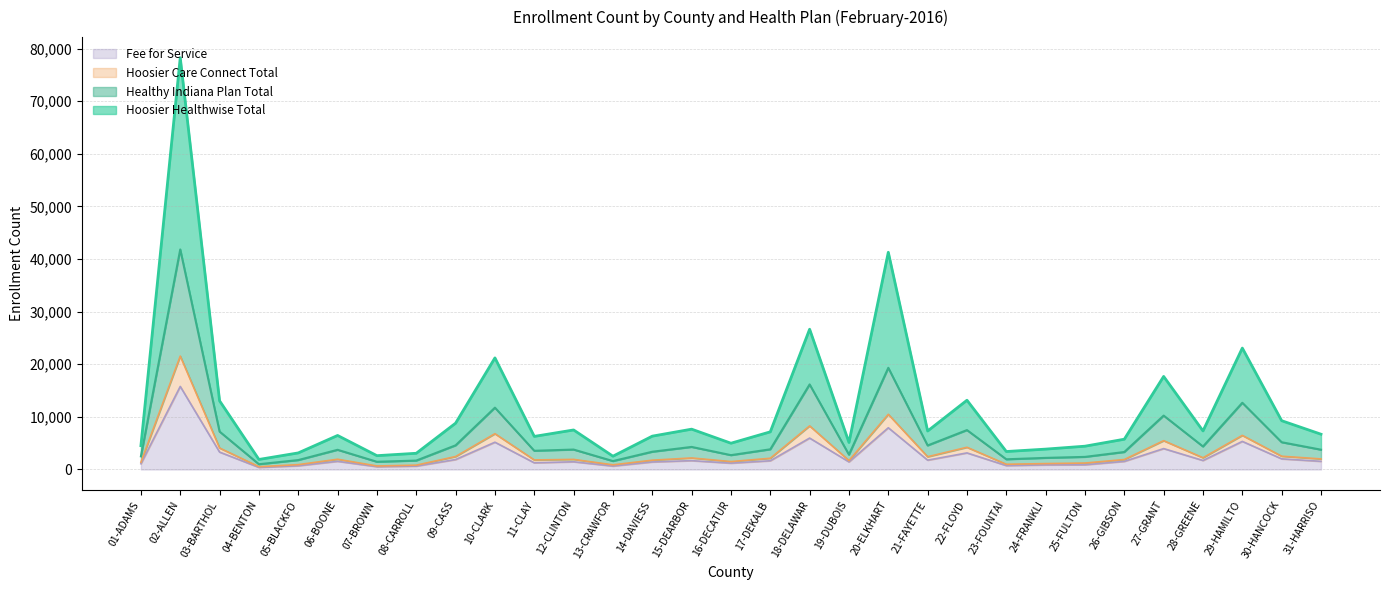

What is the label of the 12th point from the left?

12-CLINTON